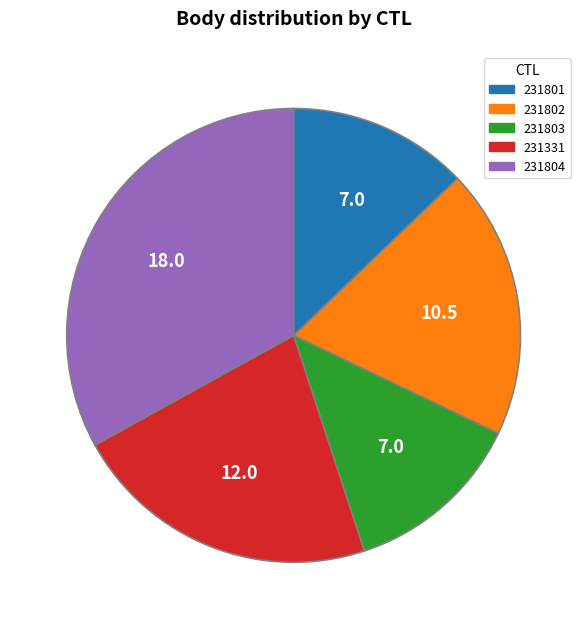

Approximately how many times larger is the value at 231801 compared to 231804?

0.4